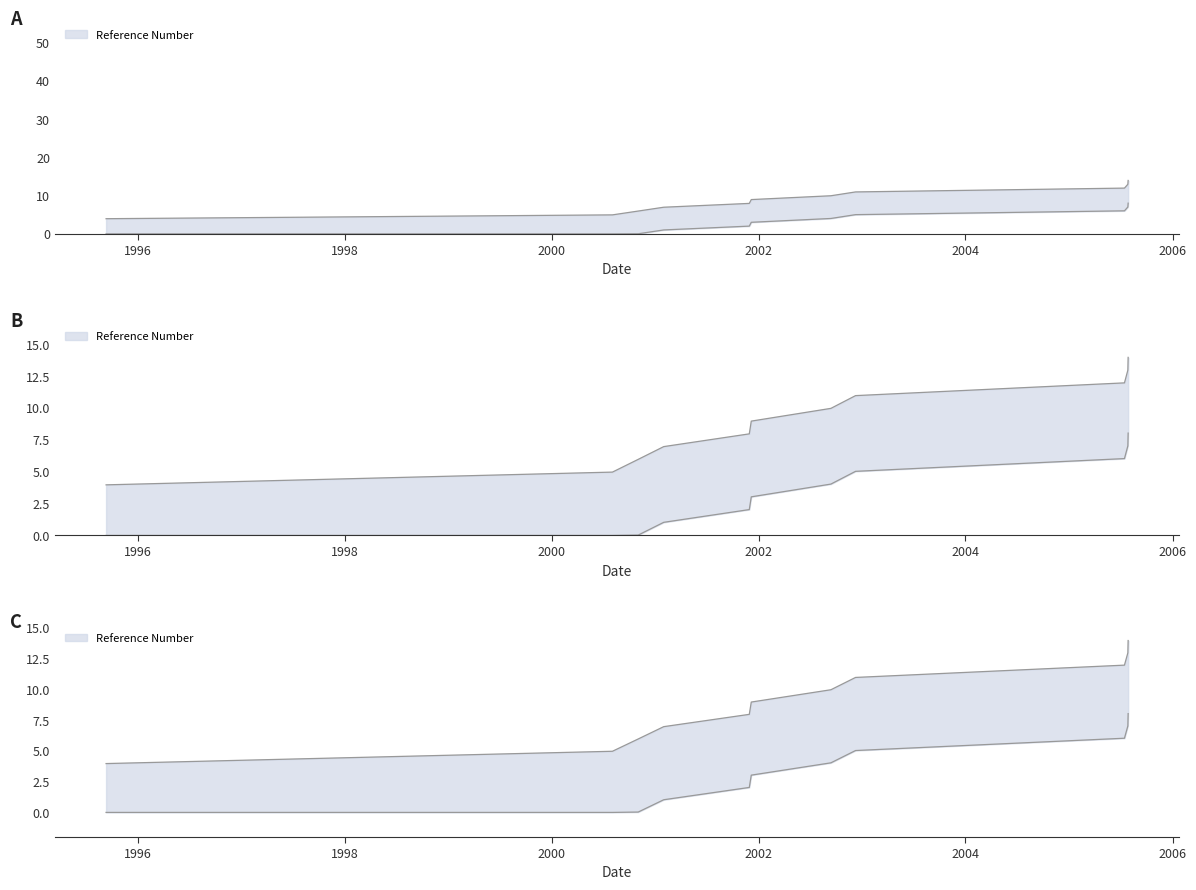

List the labels in order of value, smallest first.

1995-09-12, 2000-08-03, 2000-11-02, 2001-01-31, 2001-11-29, 2001-12-06, 2002-09-13, 2002-12-09, 2005-07-15, 2005-07-27, 2005-07-28